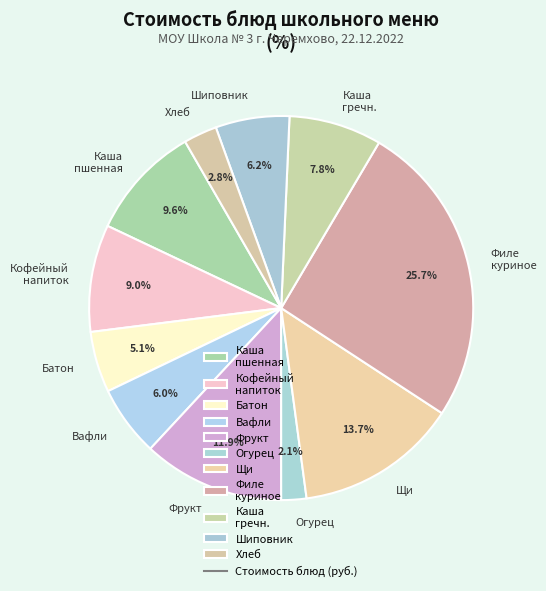

Which slice is the largest?

Филе куриное